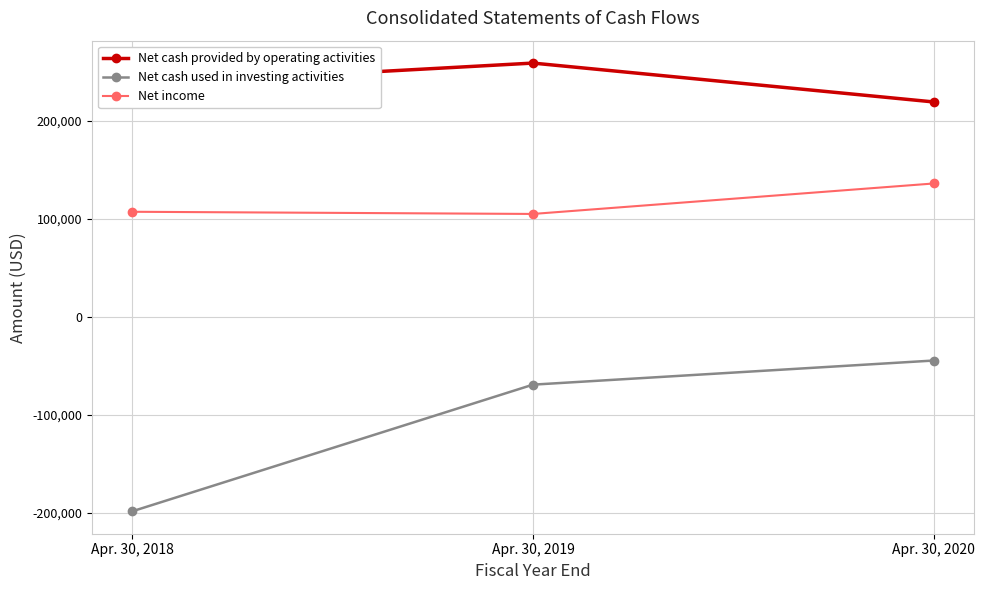

Reading left to right, transcribe all the data shown in this chart.

Net cash provided by operating activities: 236349	258805	219125
Net cash used in investing activities: -198762	-69467	-44839
Net income: 107017	104796	135897